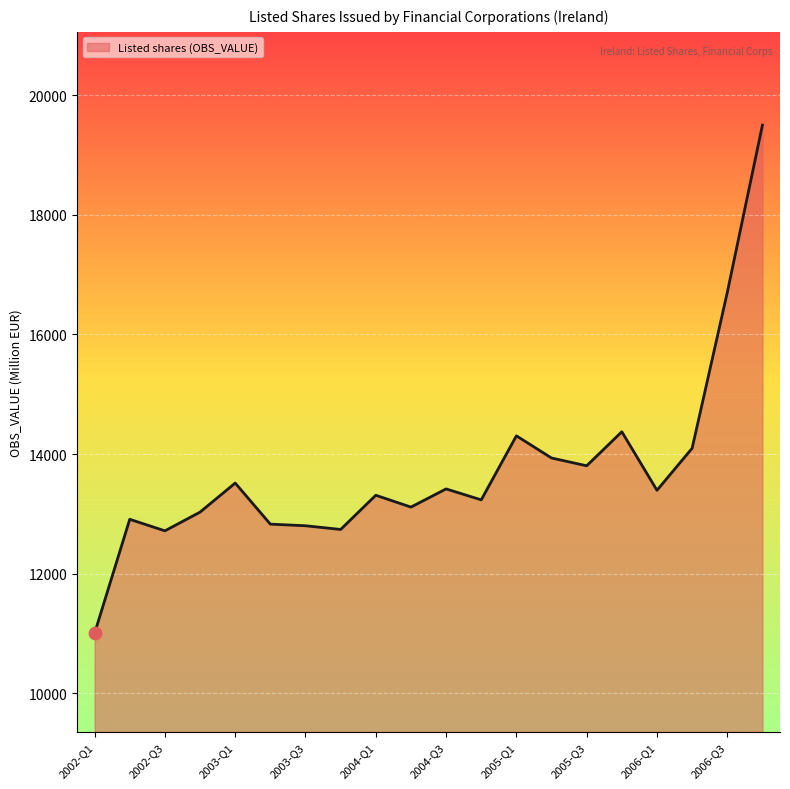

What is the greatest value displayed?

19500